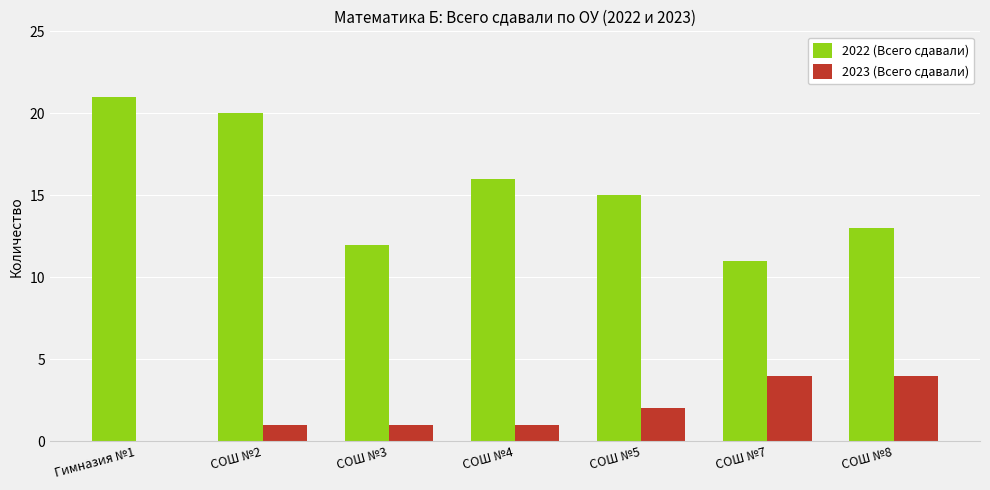

How many groups of bars are there?

7